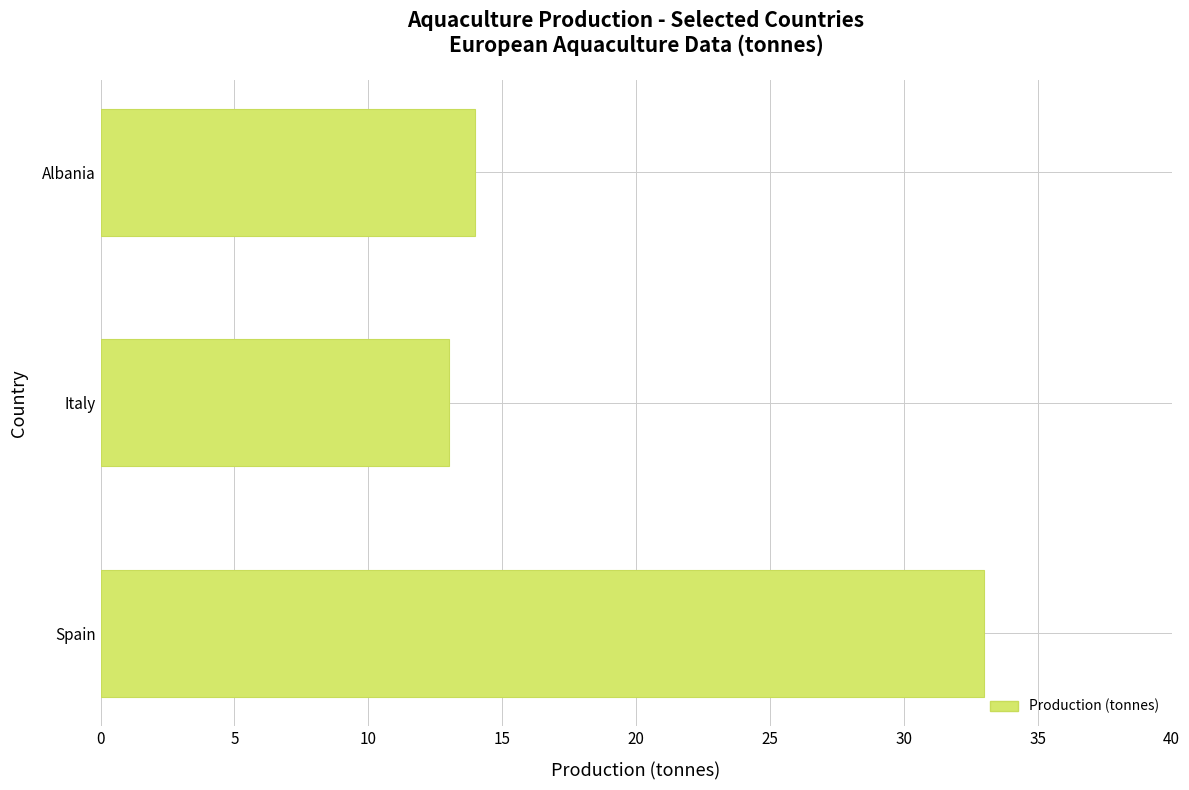

How many series are shown in this chart?

1